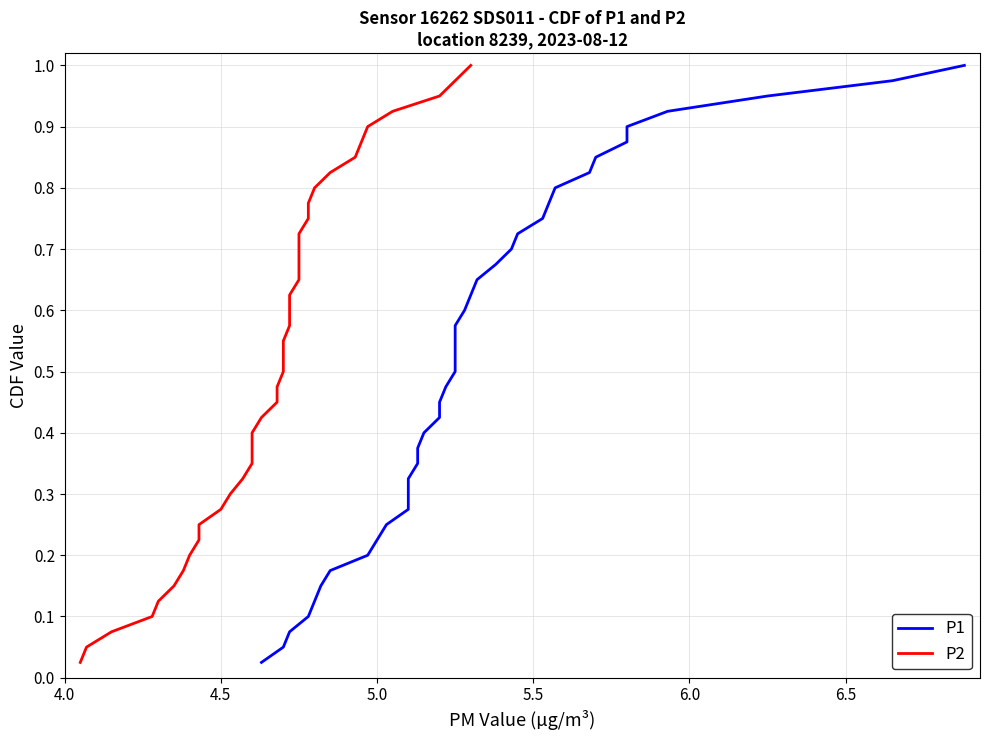

What is the maximum value for P1?

1.0